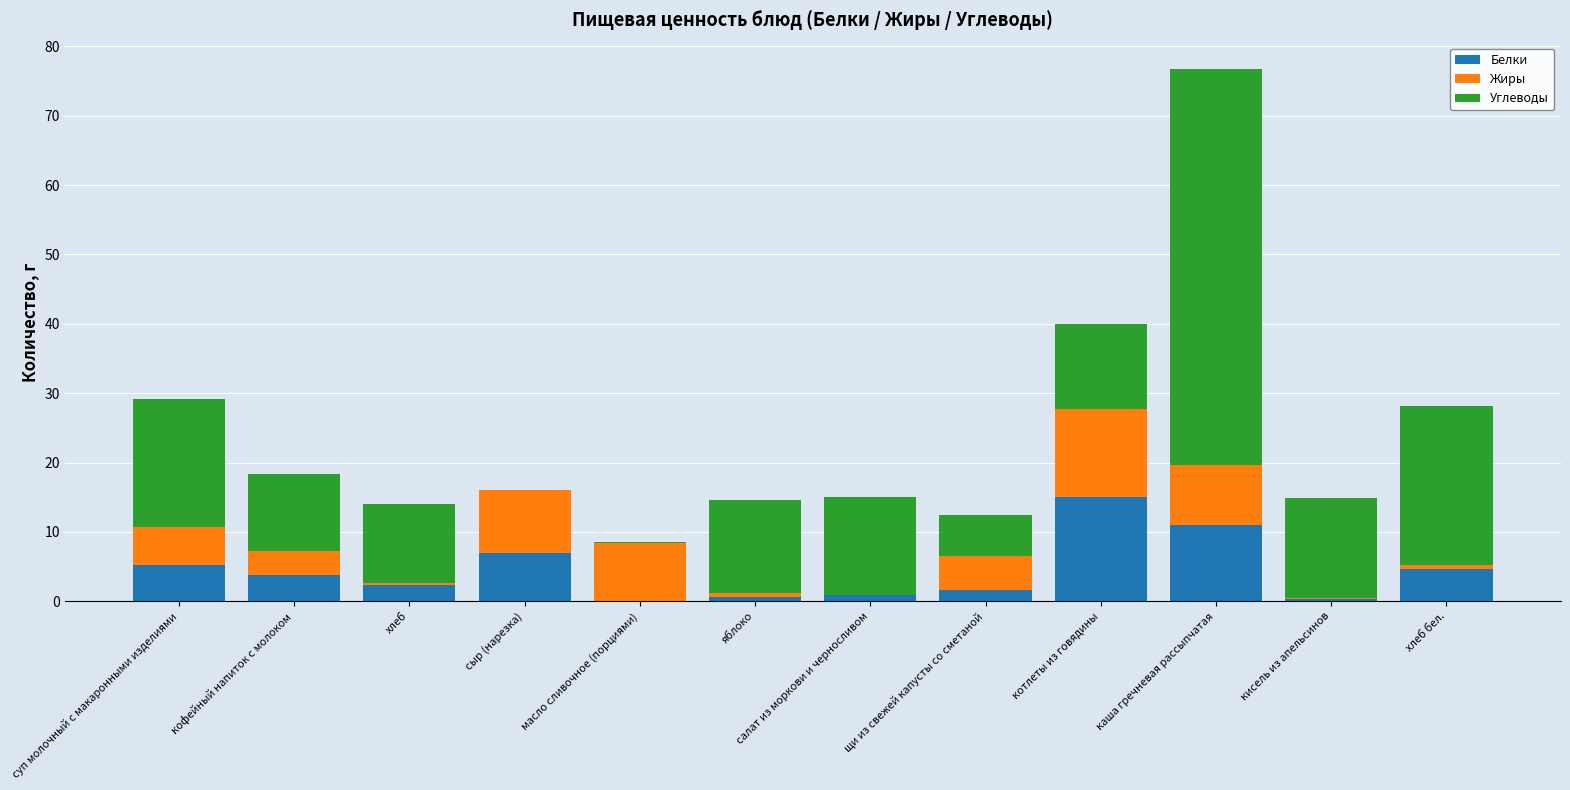

Count the number of categories in the chart.

12